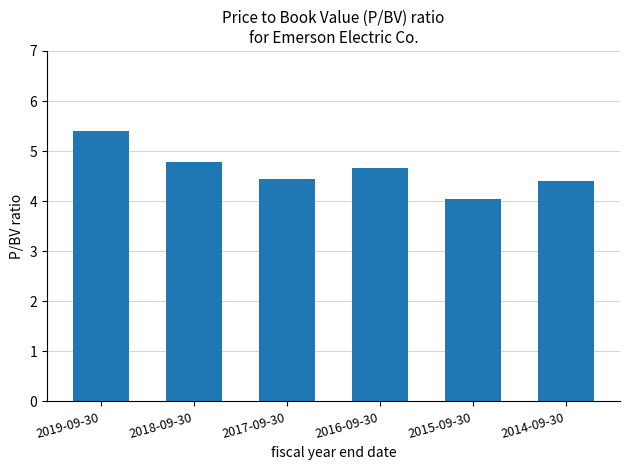

What position from the left is 2015-09-30?

5